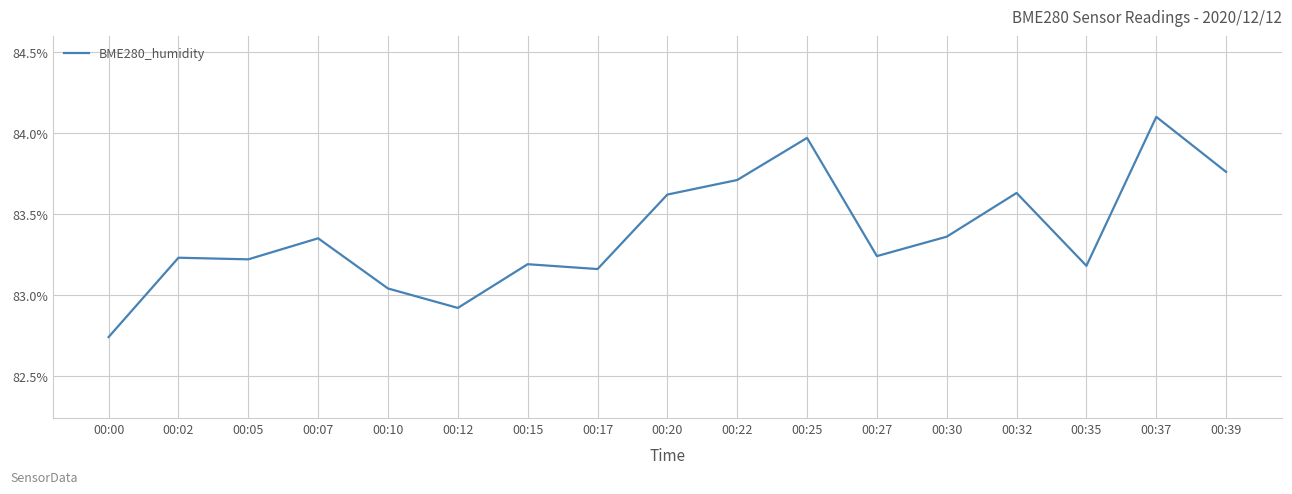

What is the difference between the values at 00:22 and 00:10?

0.7